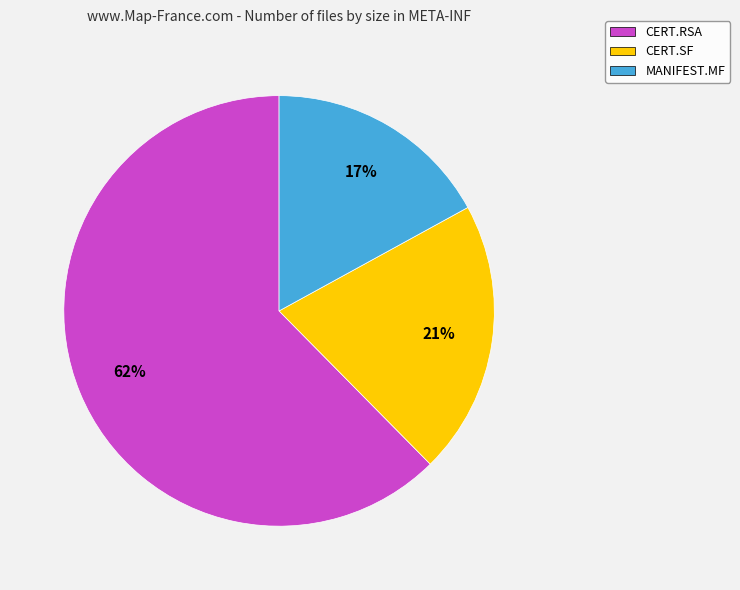

Is there any slice that represents more than half of the pie?

Yes